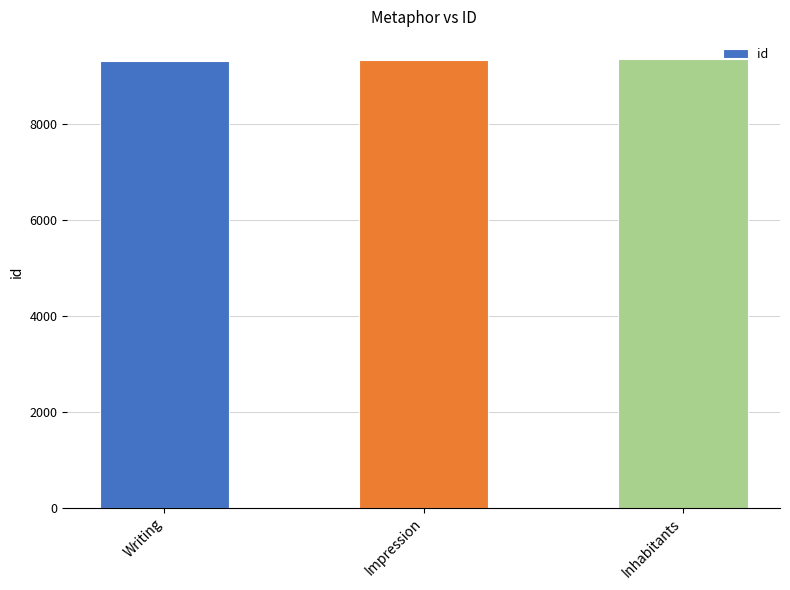

What is the change in value from Writing to Impression?

+14